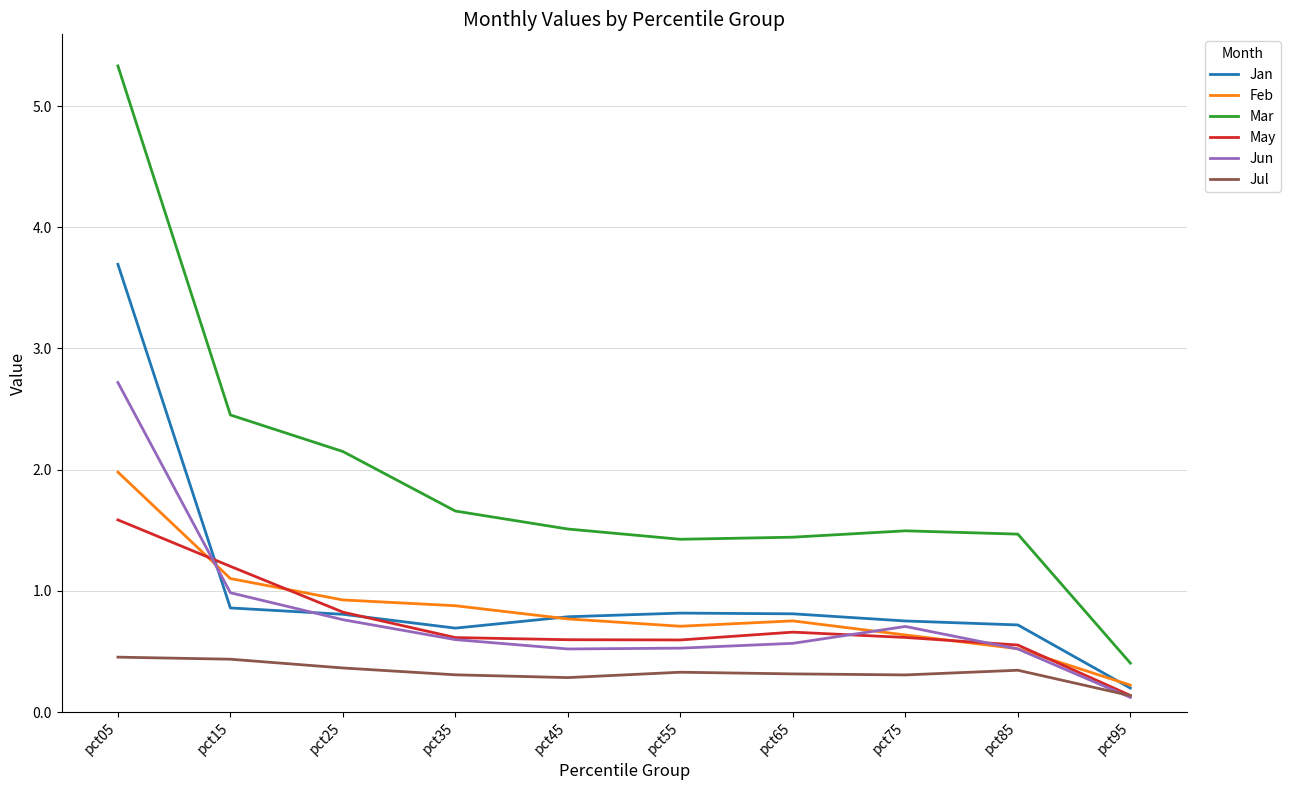

At which category is the sum across all series the highest?

pct05